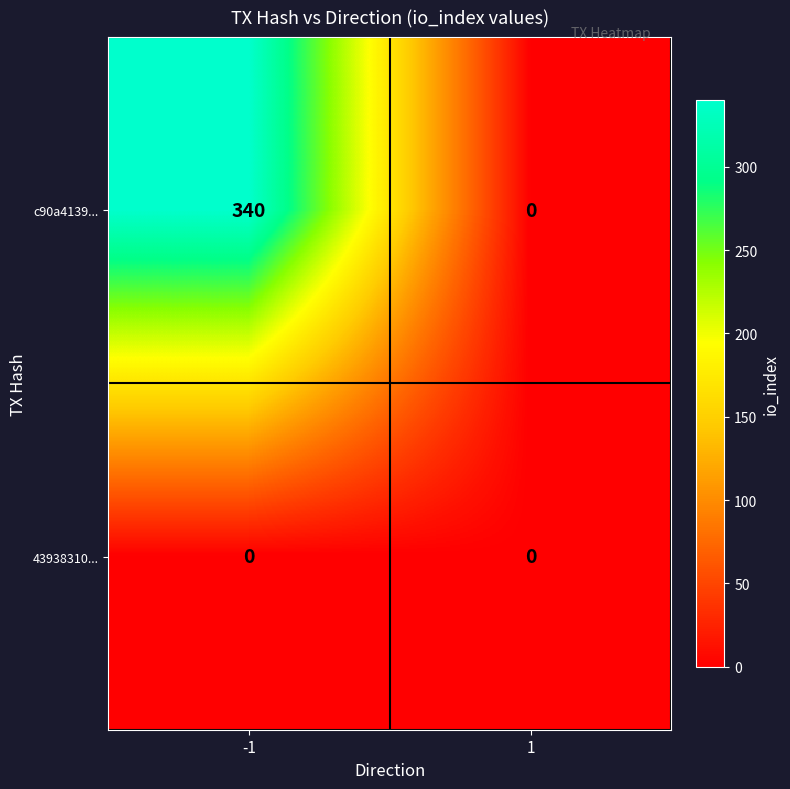

Reading right to left, what are all the values shown in this chart?

c90a4139...: 1=0	-1=340
43938310...: 1=0	-1=0